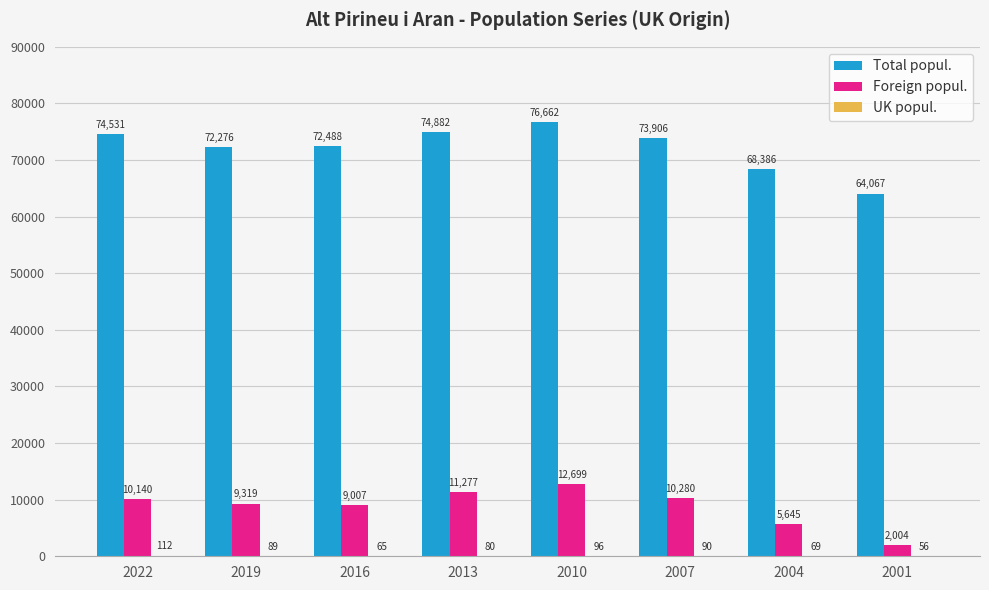

What is the total value across all series at 2007?

84276